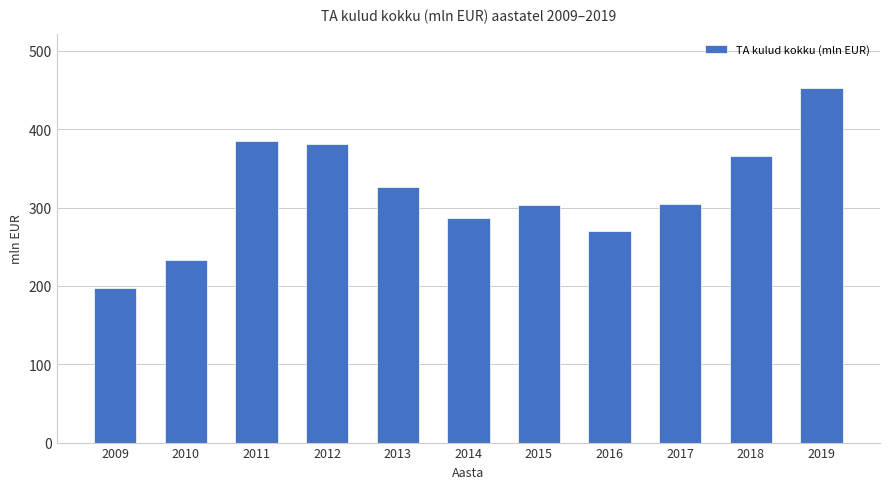

What is the difference between the values at 2019 and 2009?

255.6